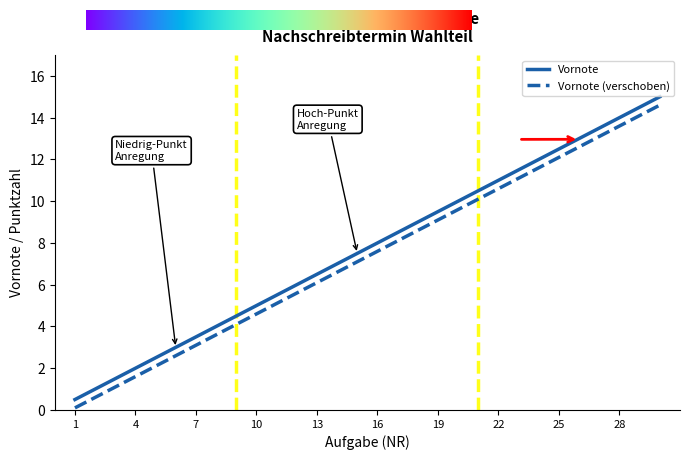

What is the minimum value for Vornote?

0.5